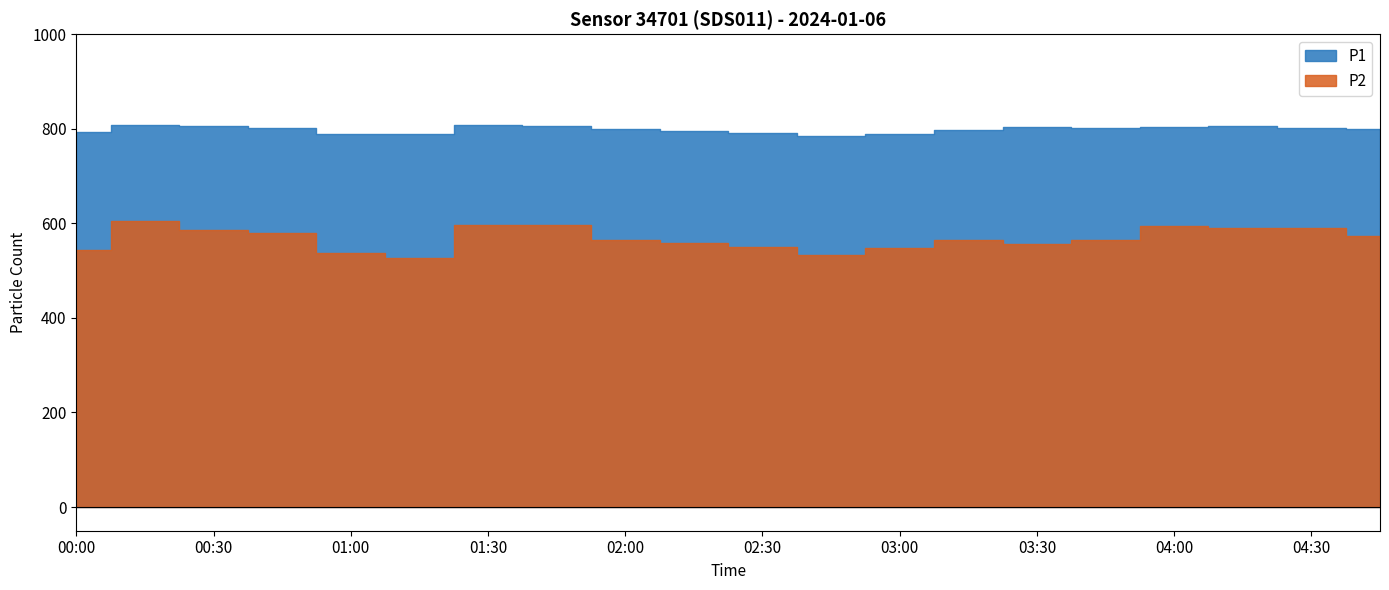

True or false: P1 and P2 intersect in this chart.

False